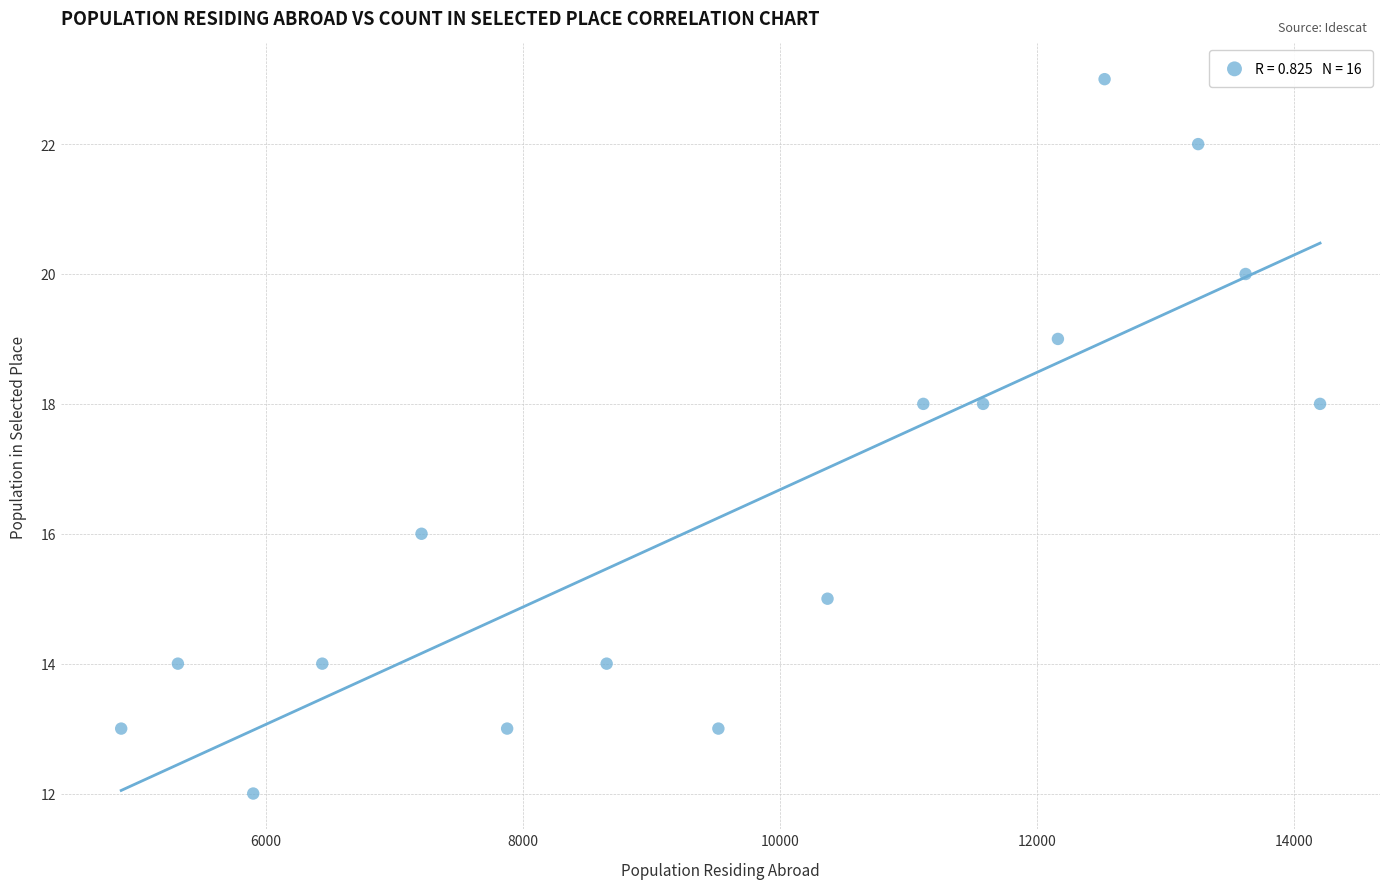

What is the range of X values (max minus min)?

9325